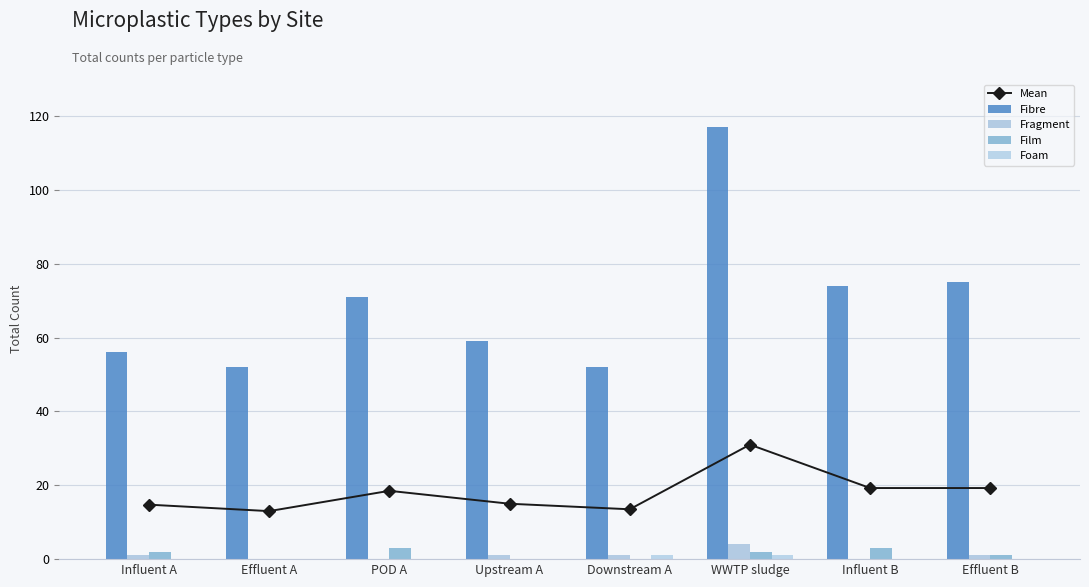

At Influent B, list the series in order from smallest to largest.

Fragment, Foam, Film, Mean, Fibre